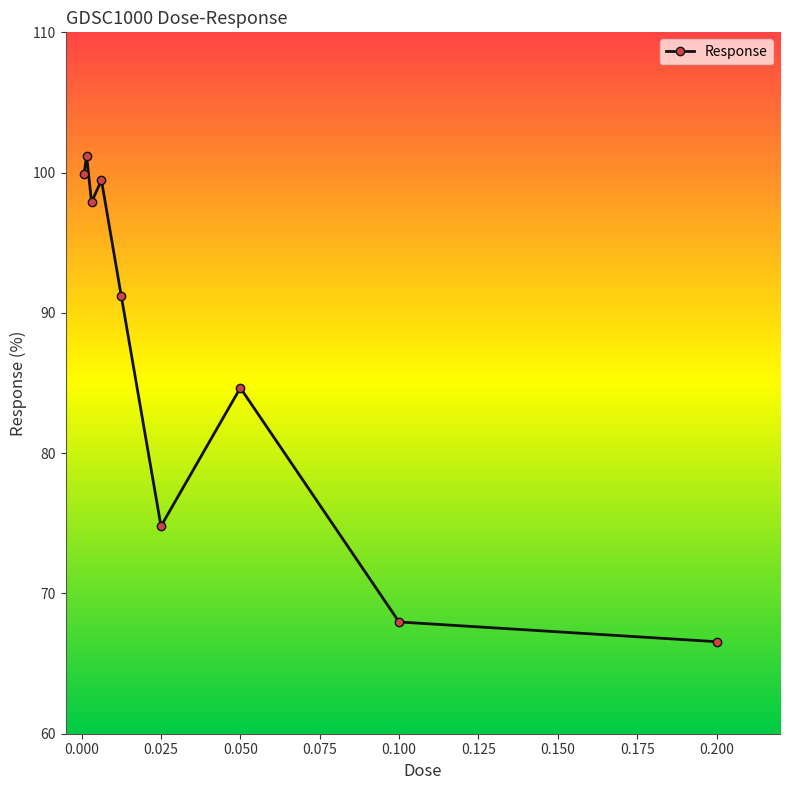

Reading right to left, extract all data points from this chart.

66.6	68.0	84.7	74.8	91.2	99.5	97.9	101.2	99.9